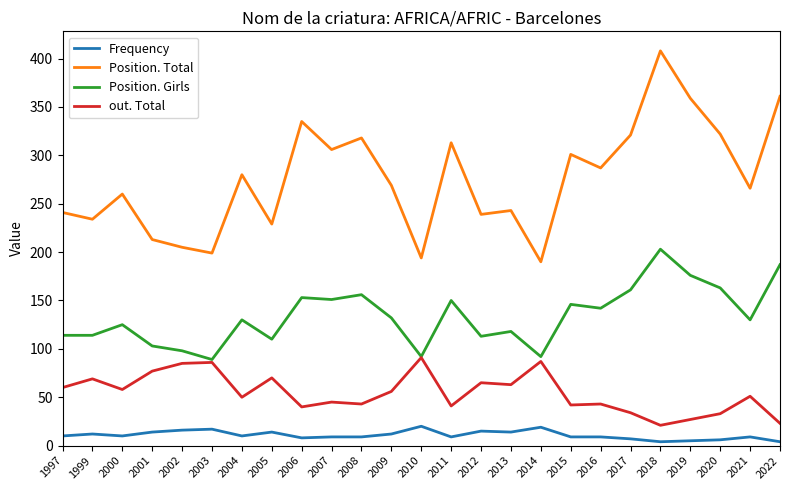

True or false: Frequency and out. Total cross at least once.

False